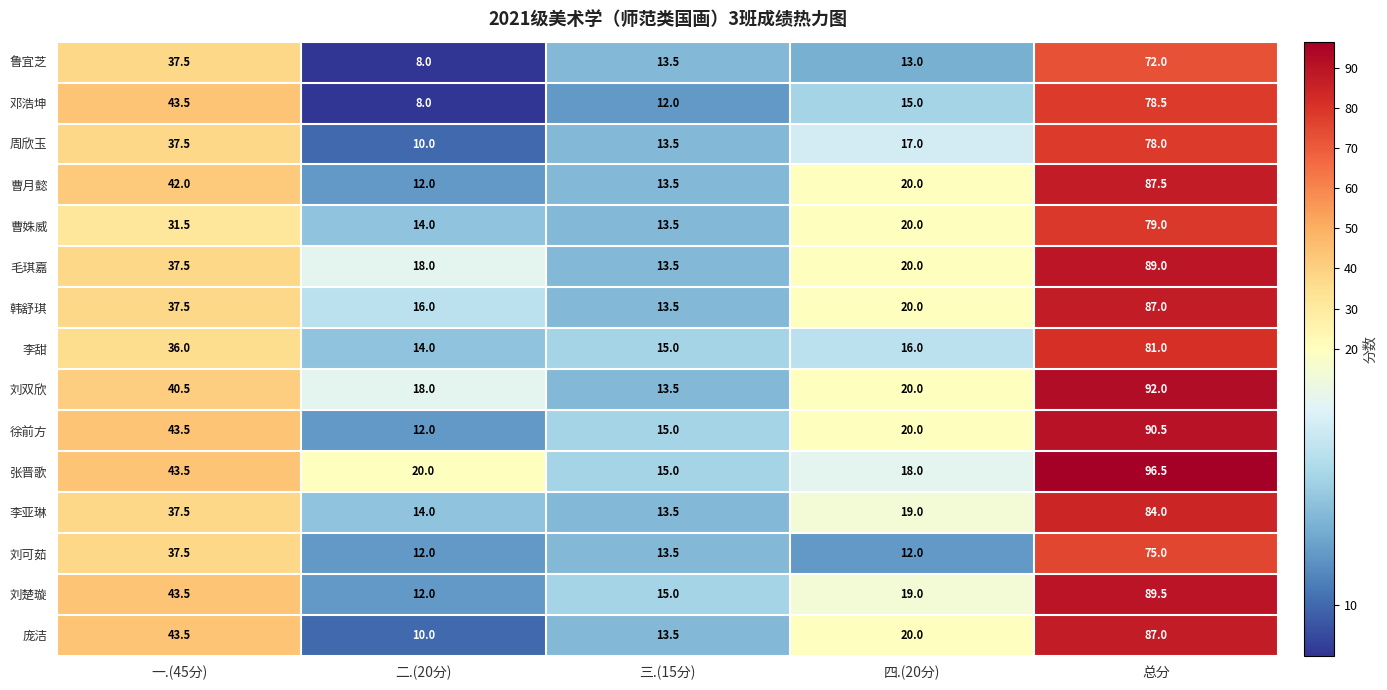

At how many categories does at least one series exceed 10?

5